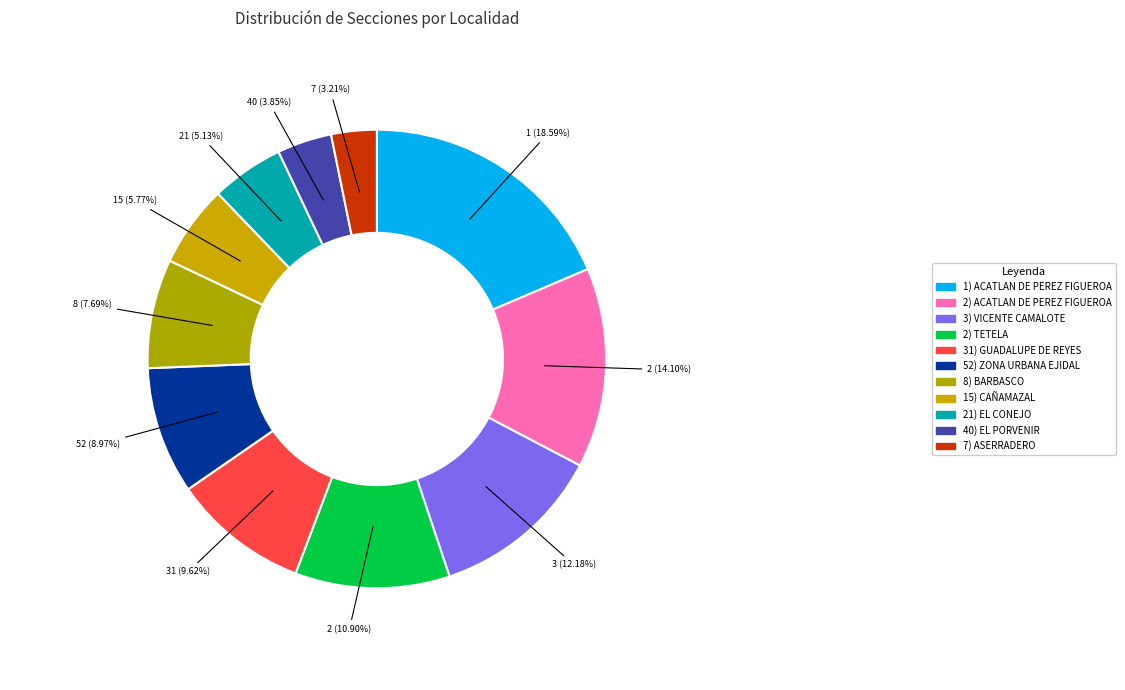

How many segments does this pie chart have?

11